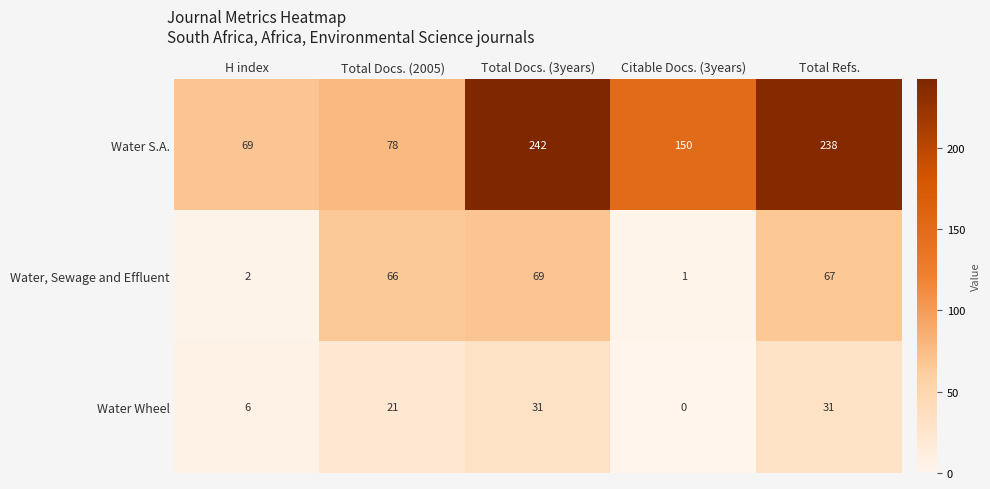

Which series has the largest range (max minus min)?

Water S.A.